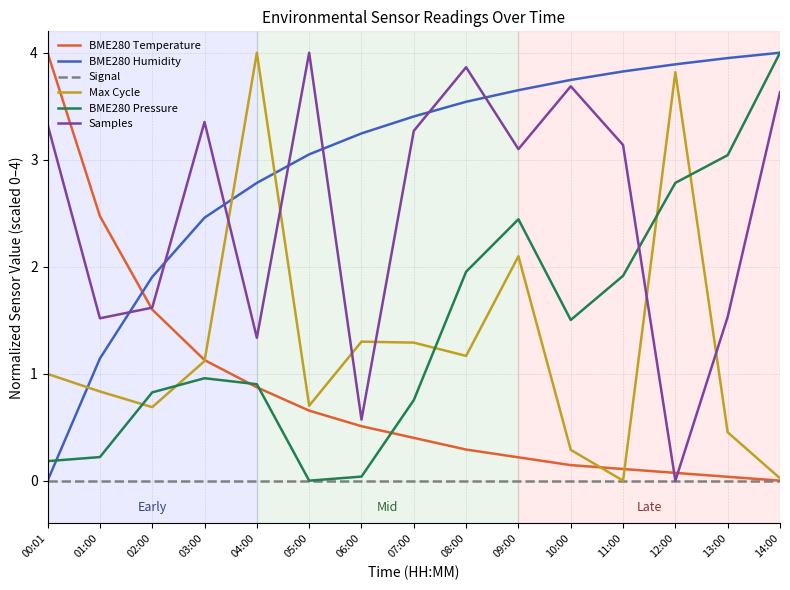

Where is the first local maximum for BME280 Pressure?

03:00